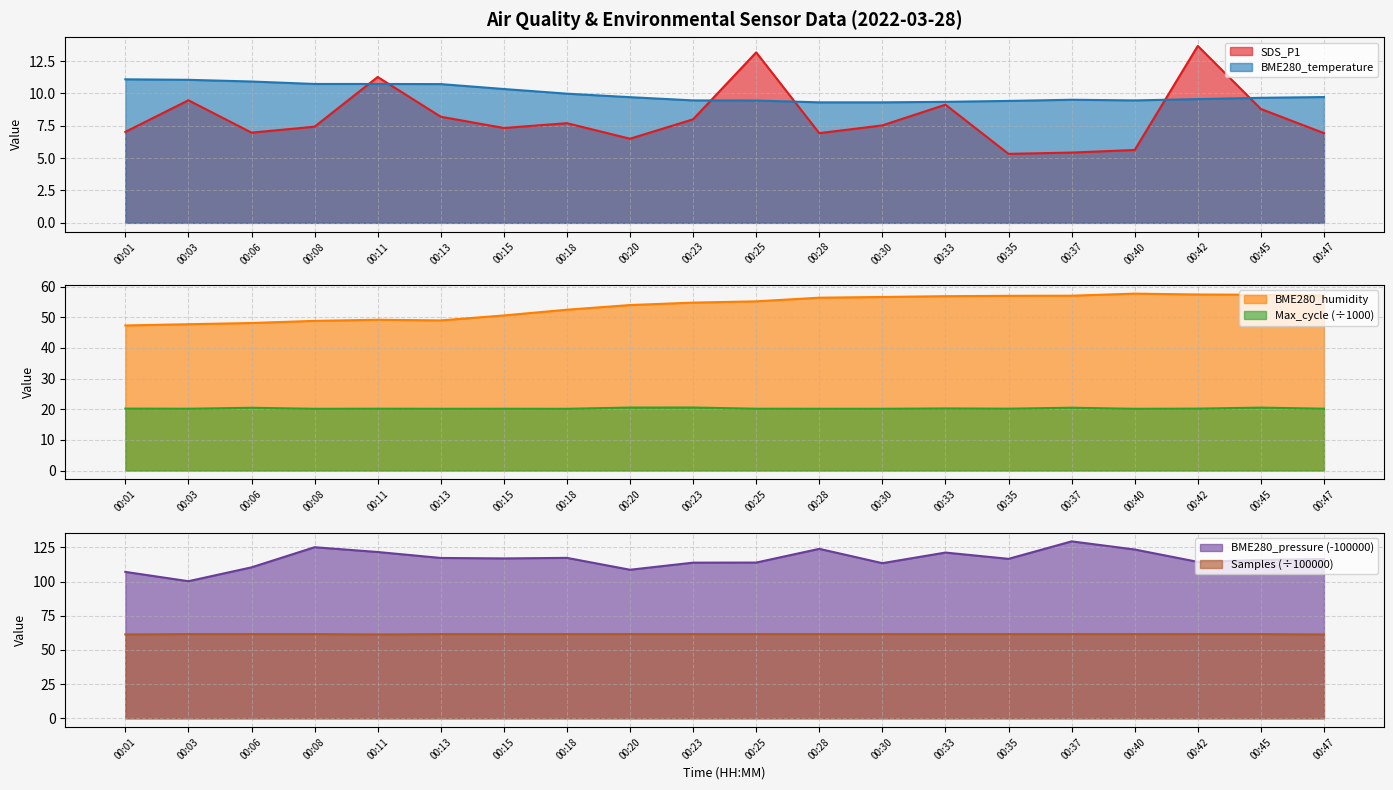

Which series has the largest range (max minus min)?

BME280_pressure